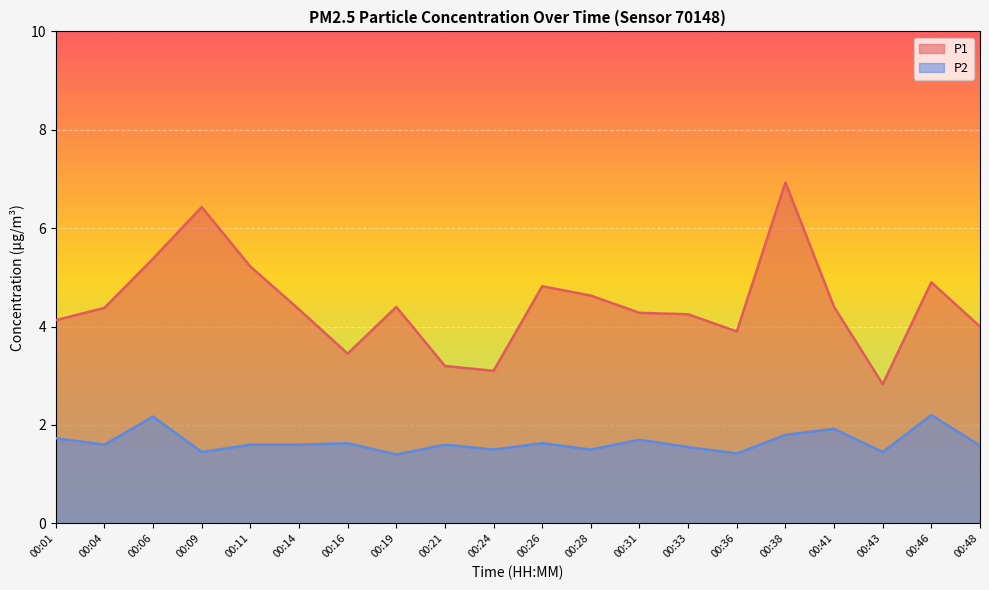

At 00:04, list the series in order from smallest to largest.

P2, P1